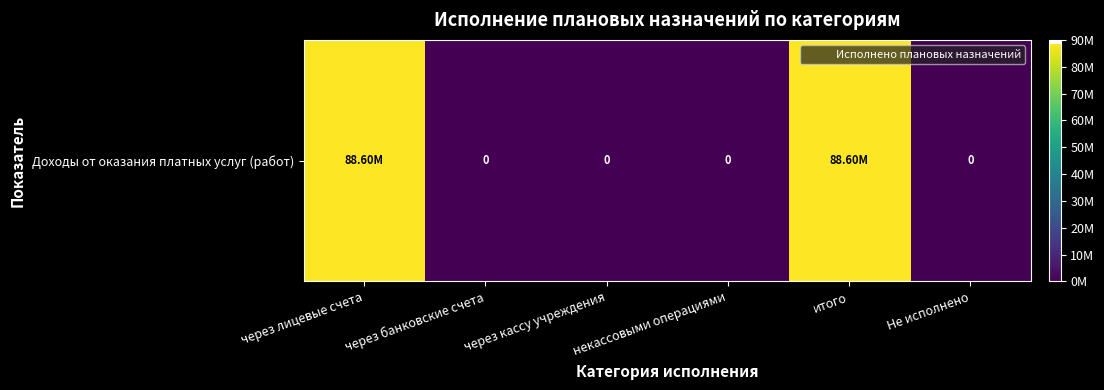

Reading left to right, extract all data points from this chart.

88597196.2	0.0	0.0	0.0	88597196.2	0.0